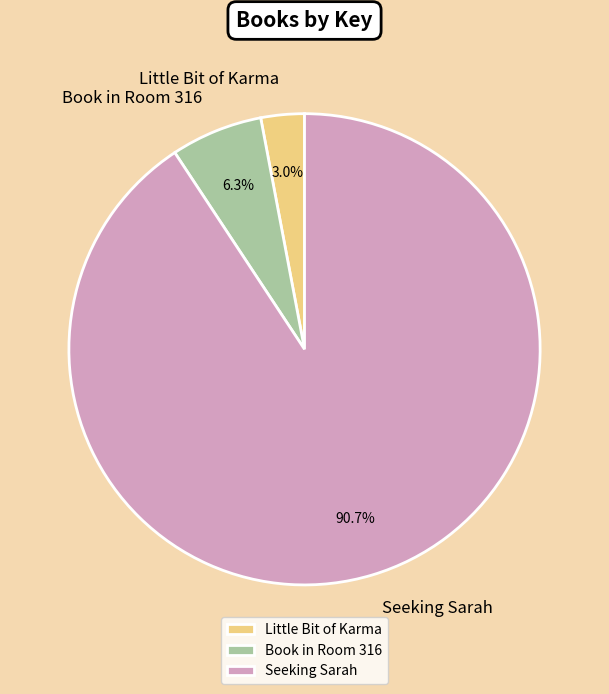

Rank the categories by value from highest to lowest.

Seeking Sarah, Book in Room 316, Little Bit of Karma